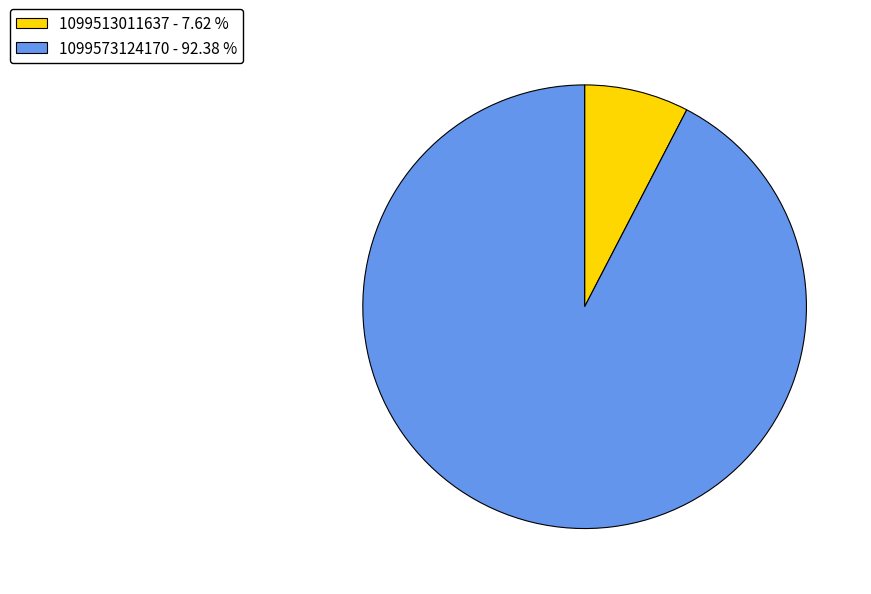

Do 1099573124170 - 92.38 % and 1099513011637 - 7.62 % together represent more than half of the pie?

Yes